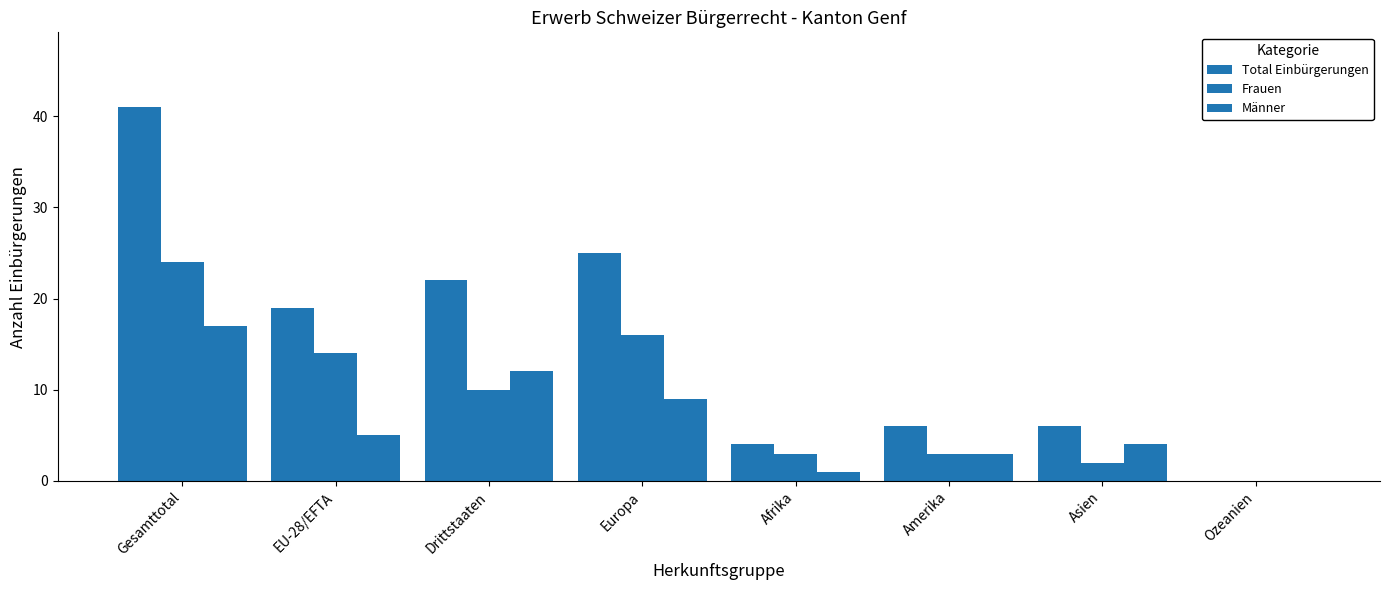

How many series are shown in this chart?

3